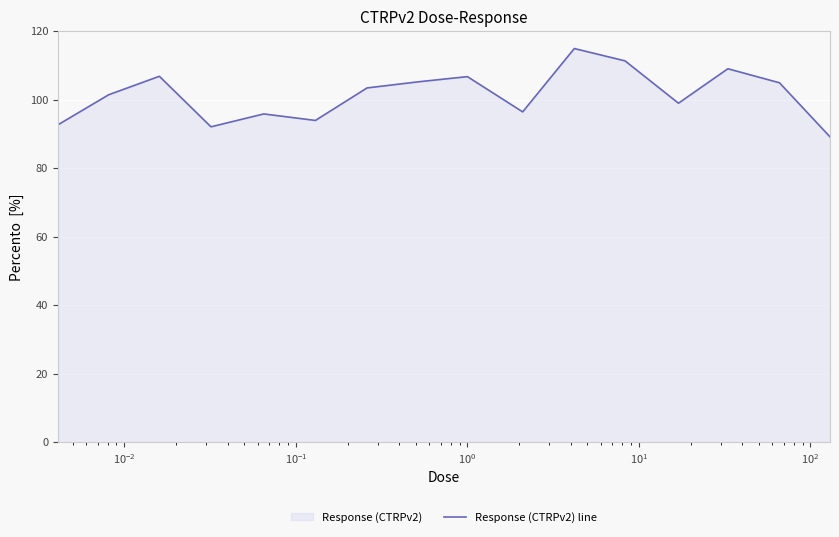

Reading right to left, list all the values displayed in this chart.

89.1	104.9	109.0	98.9	111.3	114.9	96.4	106.7	105.2	103.4	93.9	95.8	92.0	106.8	101.4	92.6